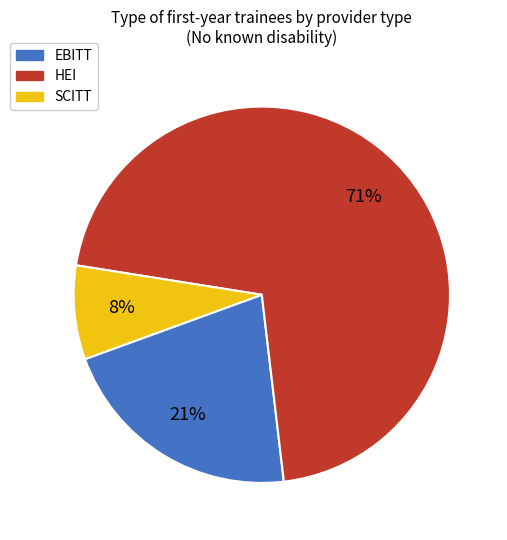

To the nearest percent, what percentage of the pie is SCITT?

8%